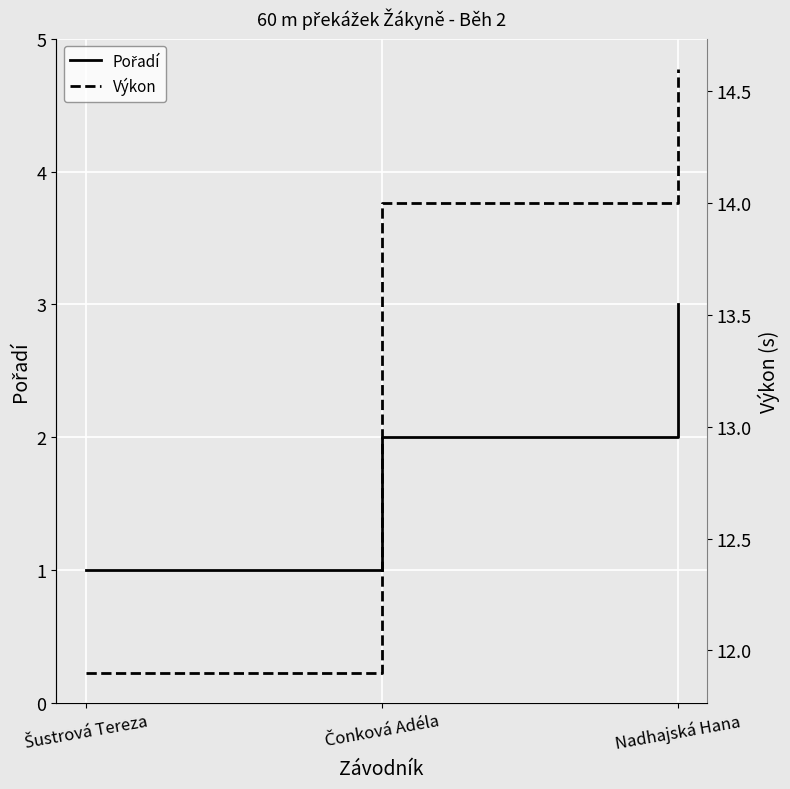

Reading left to right, extract all data points from this chart.

Pořadí: 1.0	2.0	3.0
Výkon: 11.9	14.0	14.6